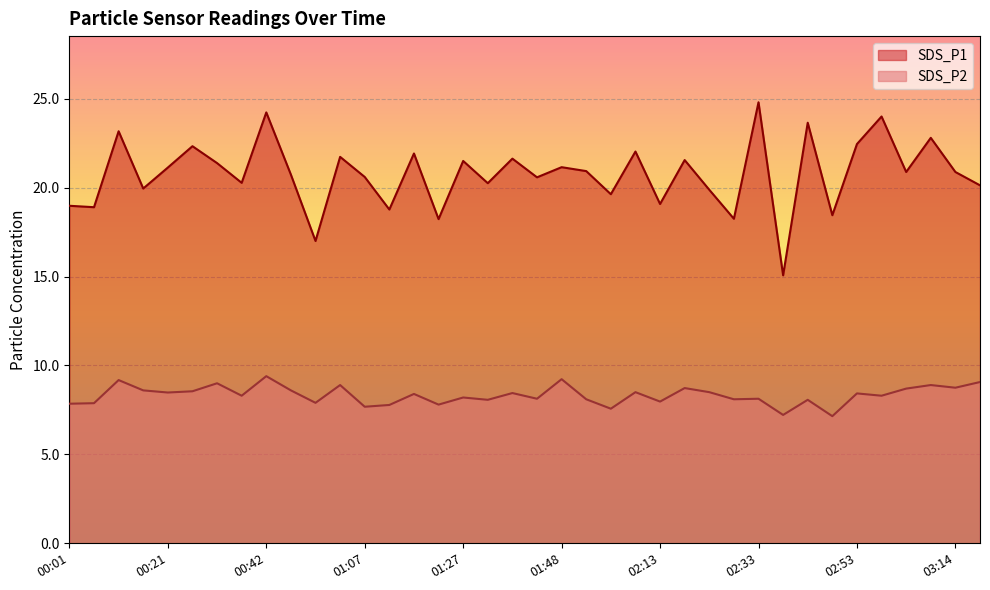

What position from the left is 01:38?

19